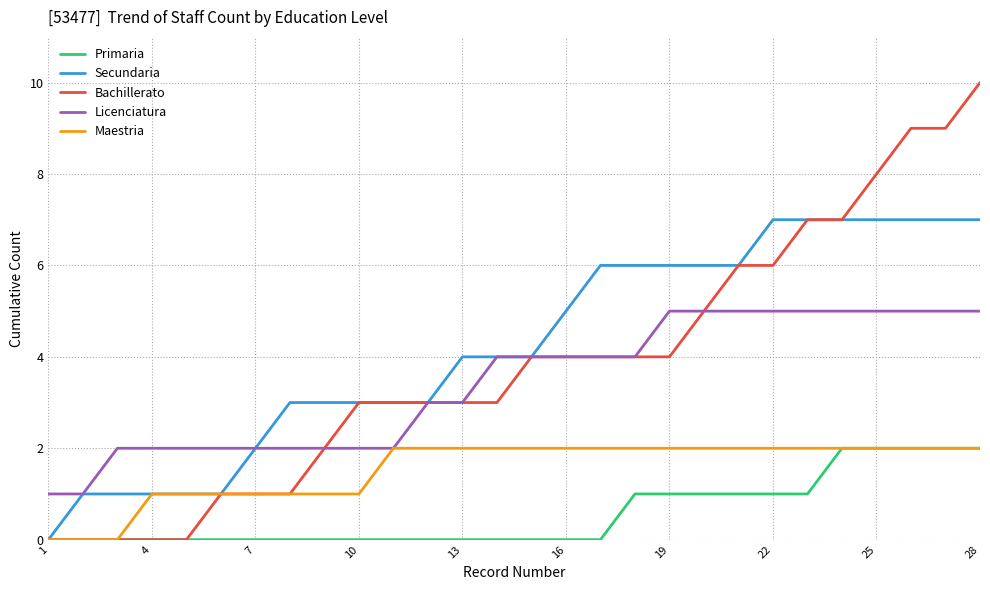

How many lines are shown in the chart?

5